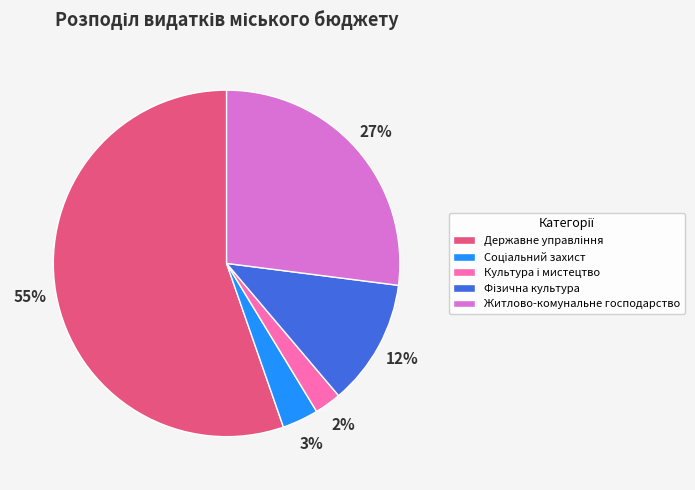

How many slices are in this pie chart?

5